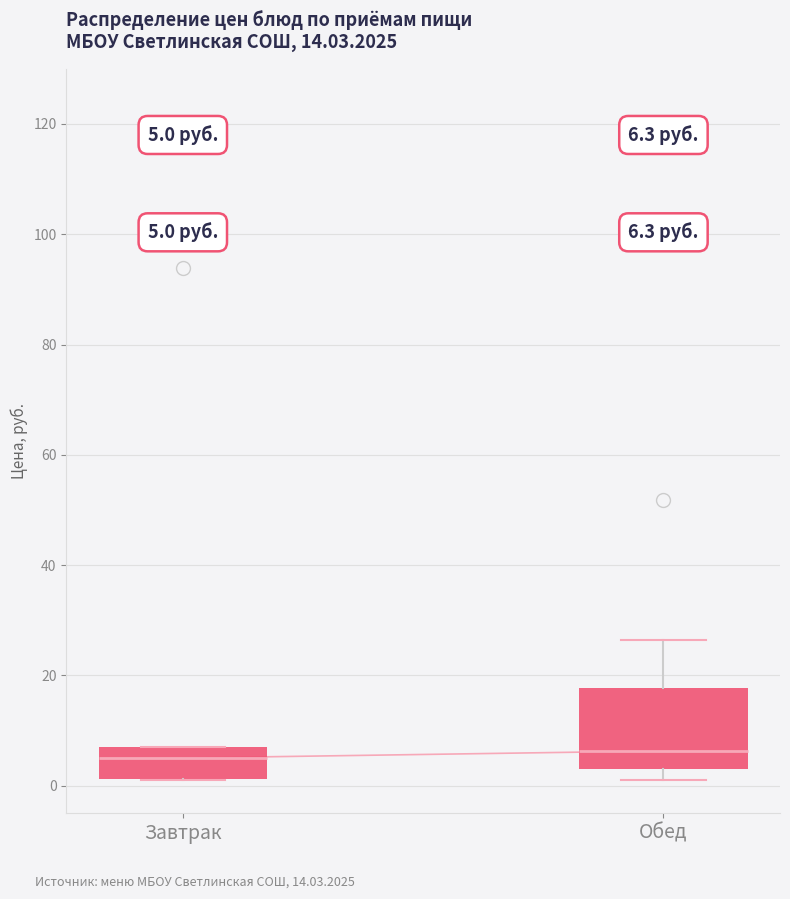

Comparing the boxes themselves (not the whiskers), which one is the tallest?

Обед